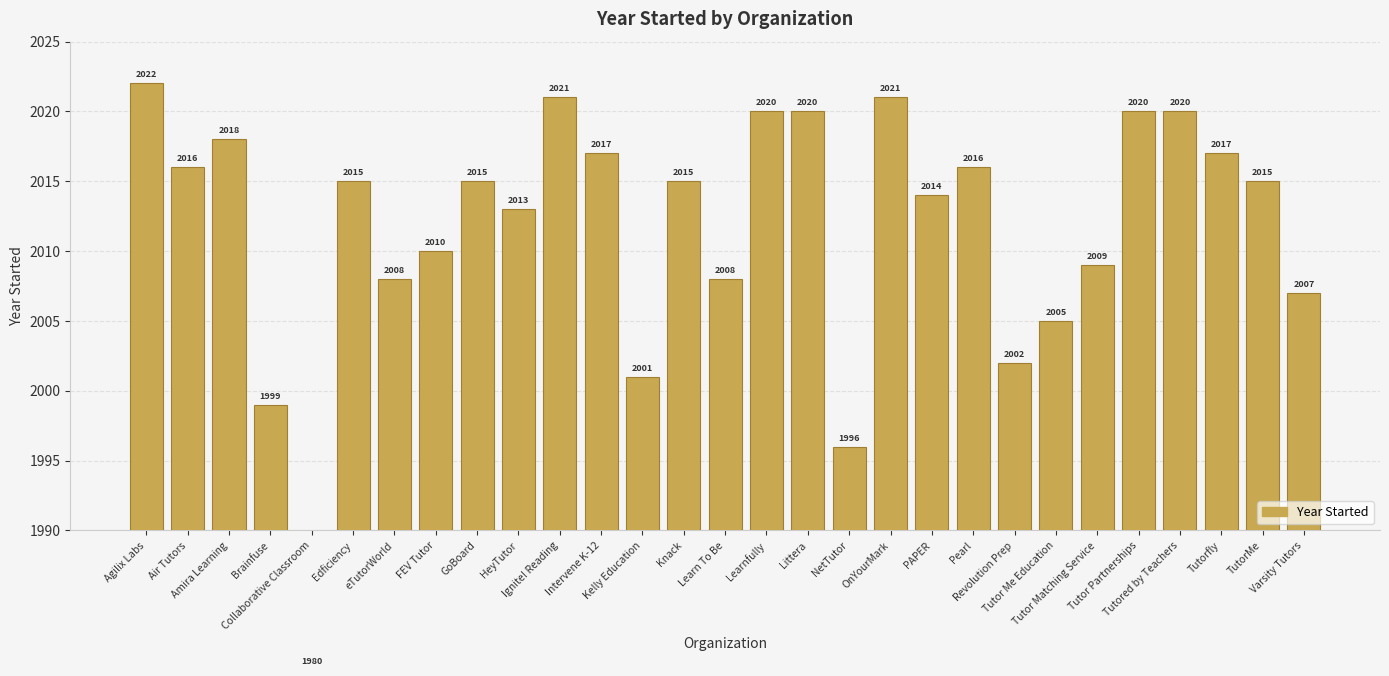

How many data points are above 2015?

12